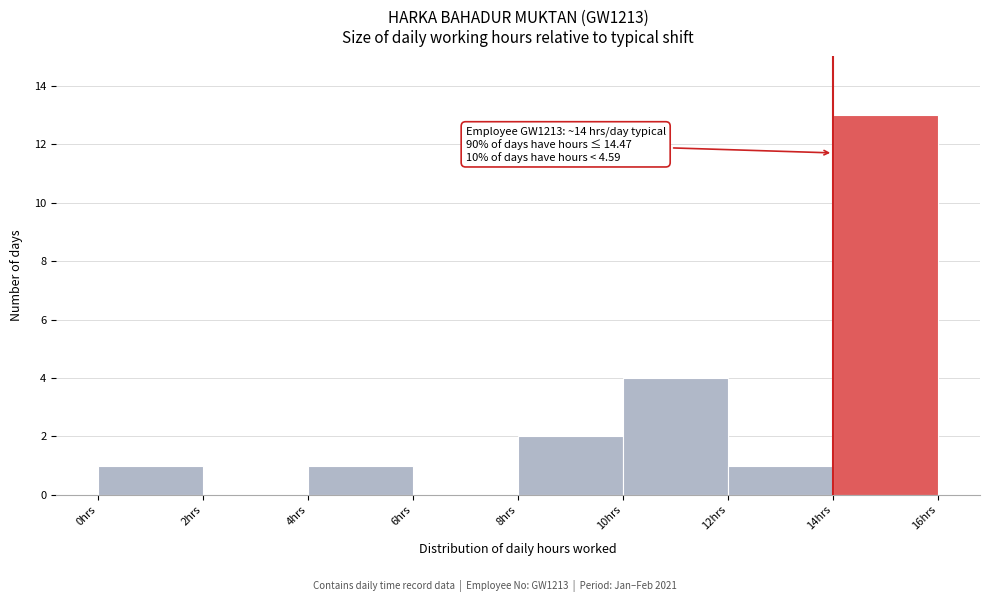

Over which range of the x-axis is the bar tallest?

14 to 16